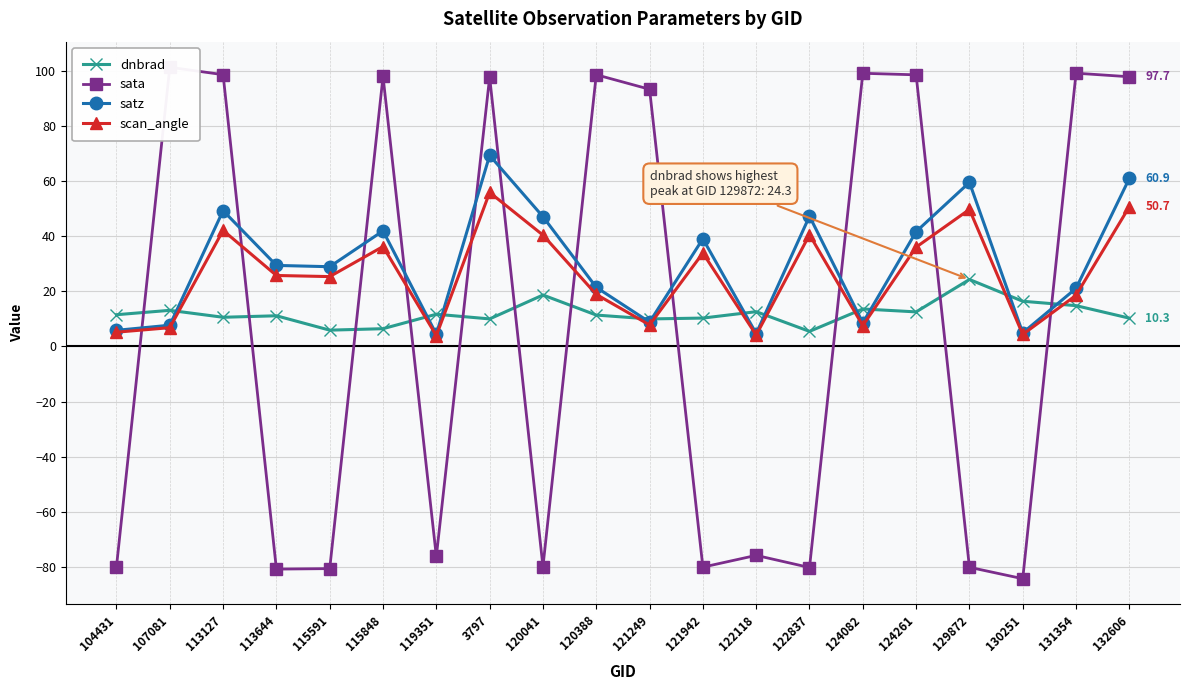

List the series in order of their peak value, lowest first.

dnbrad, scan_angle, satz, sata